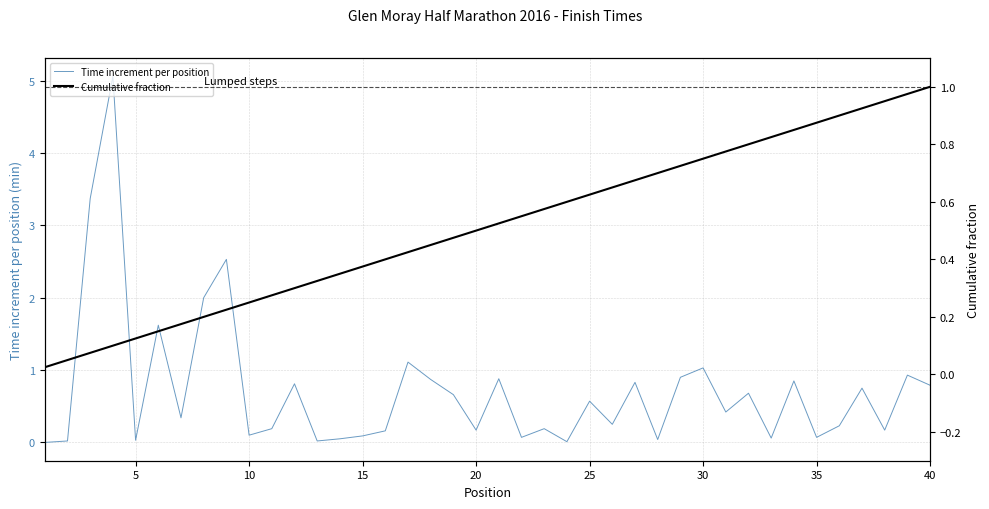

True or false: Cumulative fraction and Time increment per position cross at least once.

True